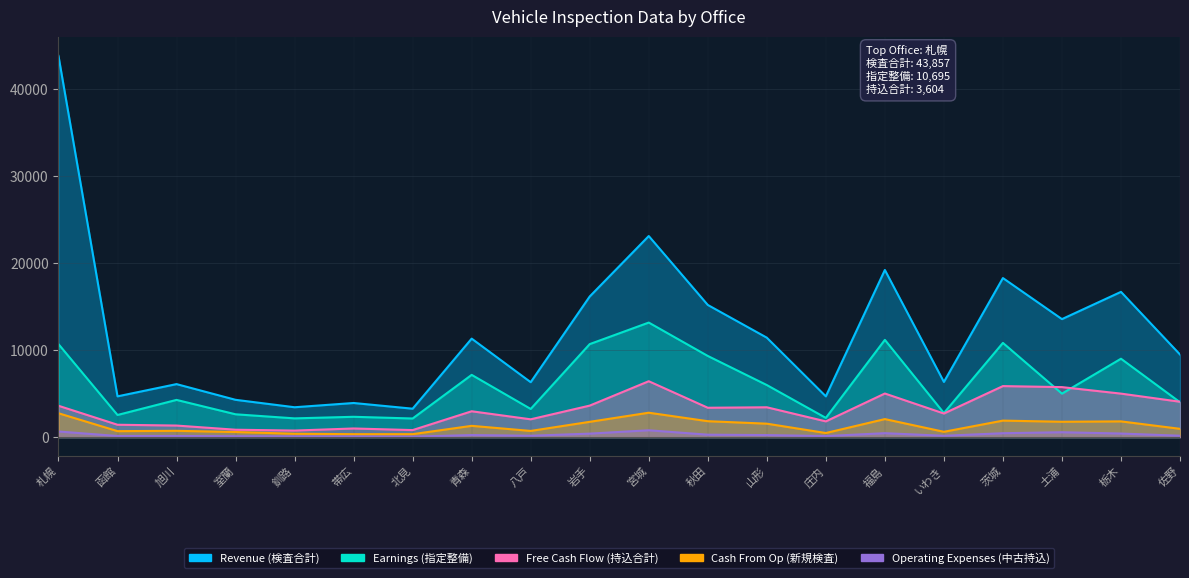

What is the maximum value for Earnings (指定整備)?

13176